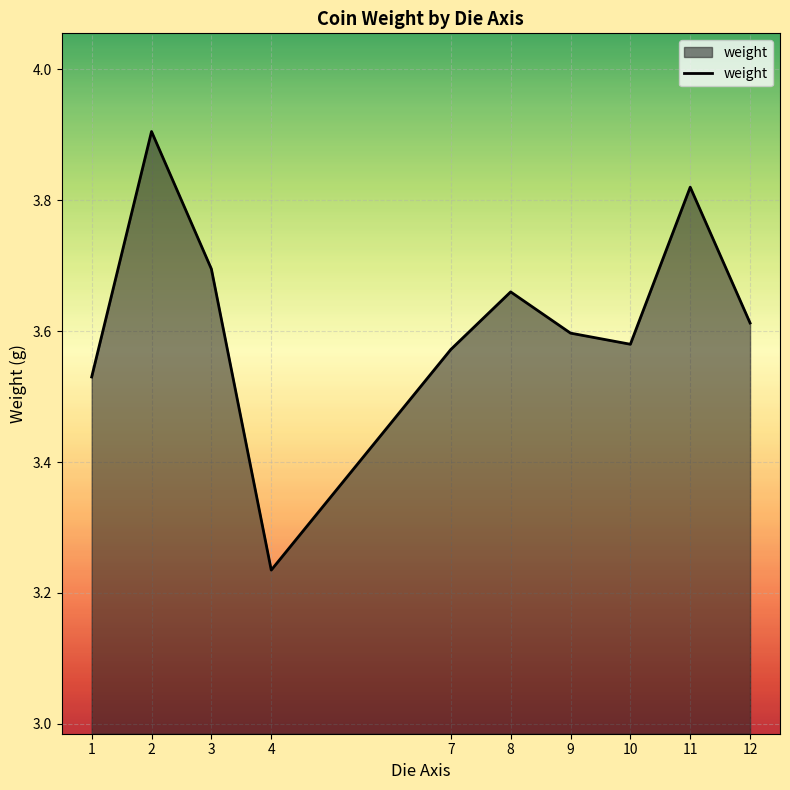

At which category does the chart reach its peak across all series?

2